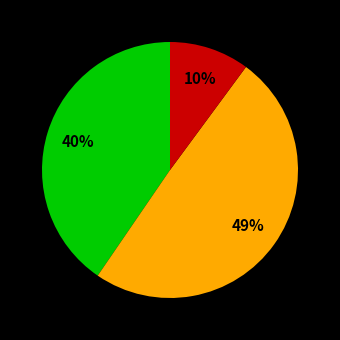

Is there a majority slice in this chart?

No